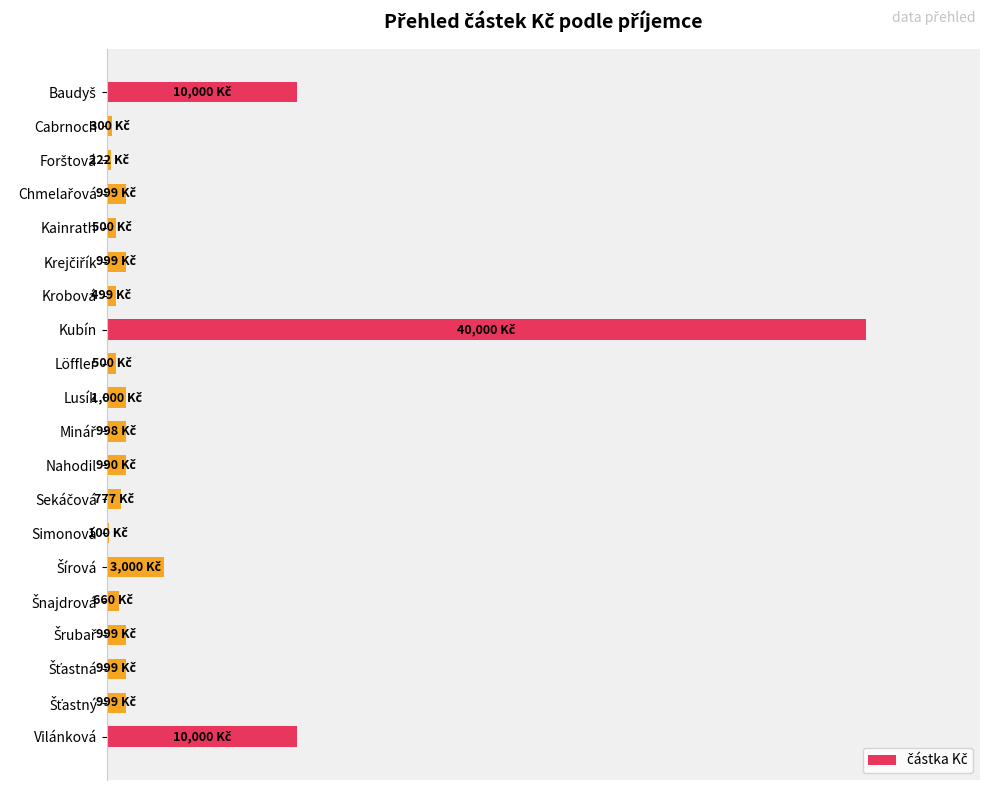

Are the bars grouped side by side (vs. stacked)?

No